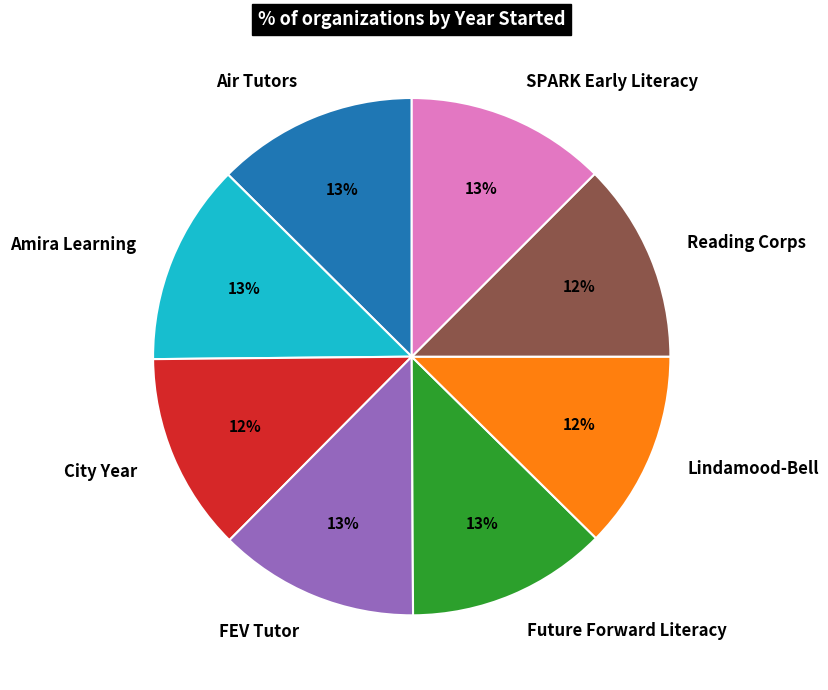

How many segments does this pie chart have?

8